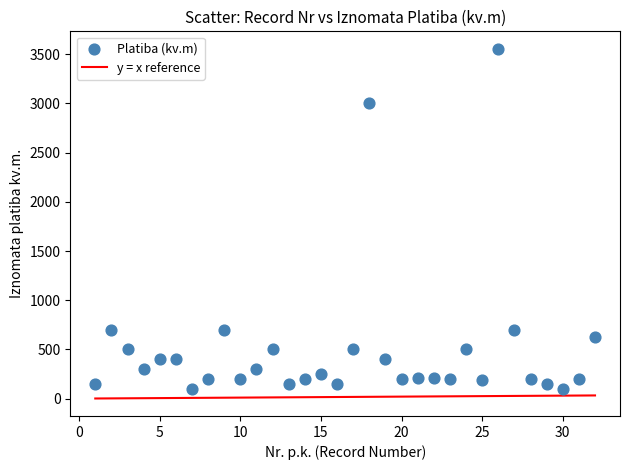

What is the range of X values (max minus min)?

31